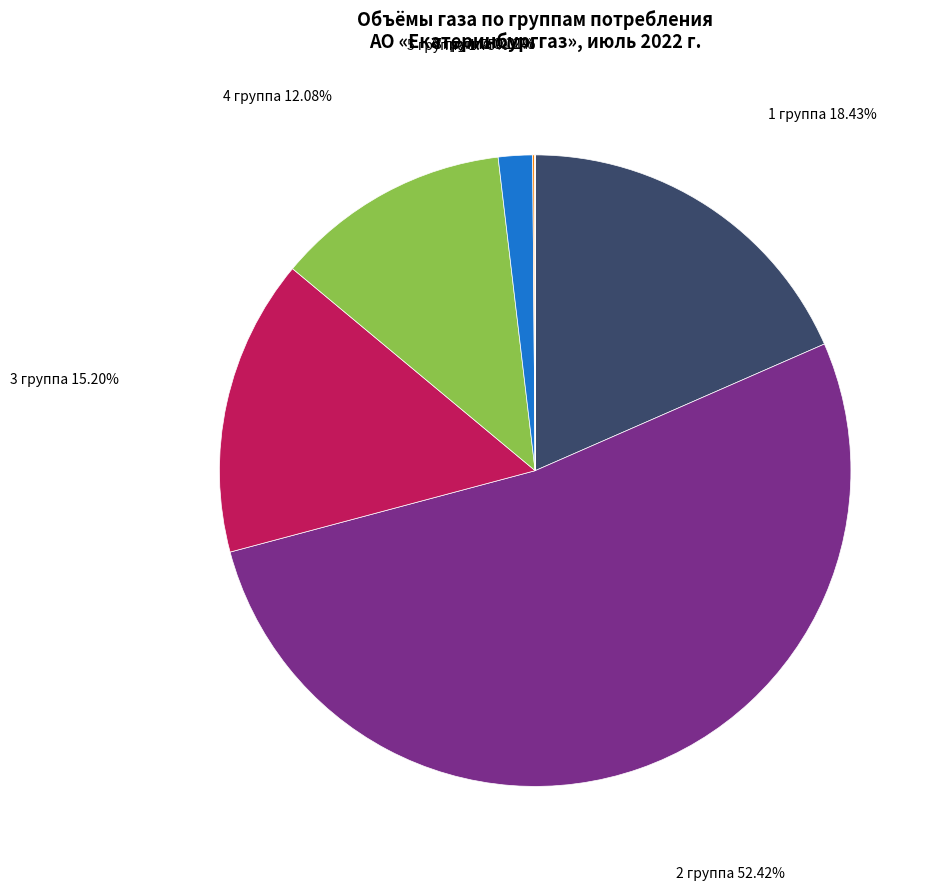

What is the largest slice in the pie chart?

2 группа